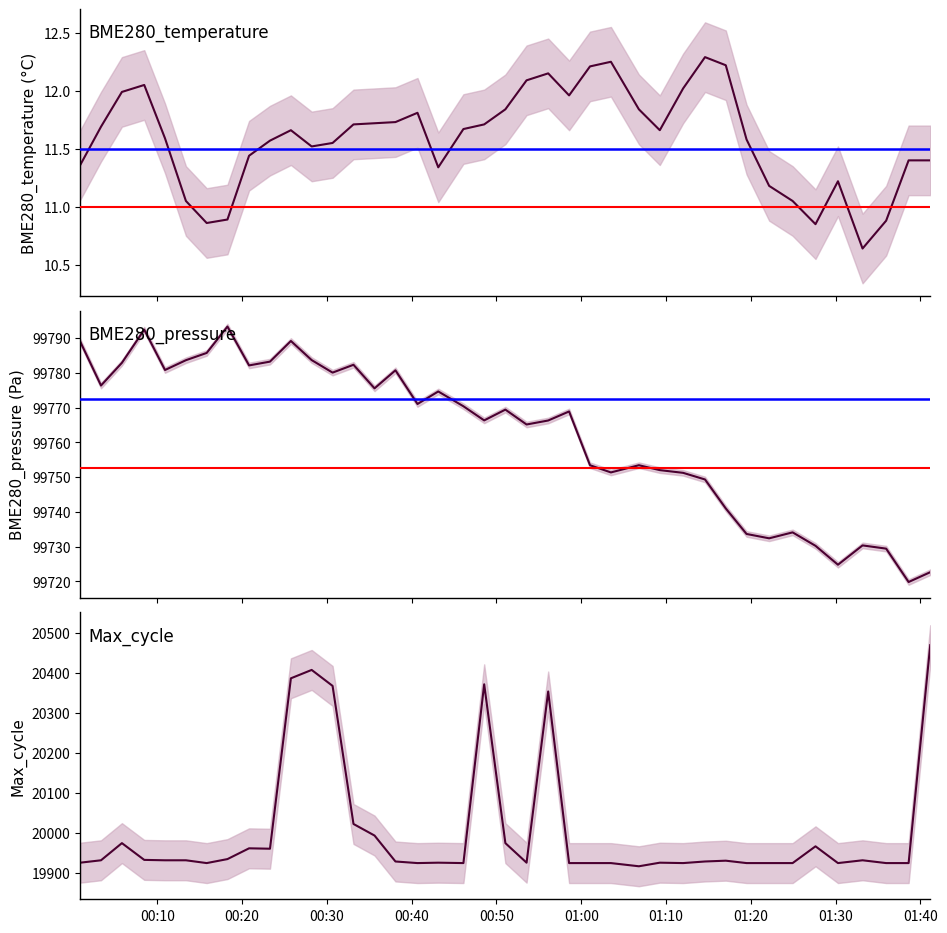

Which series has the widest spread of values?

Max_cycle